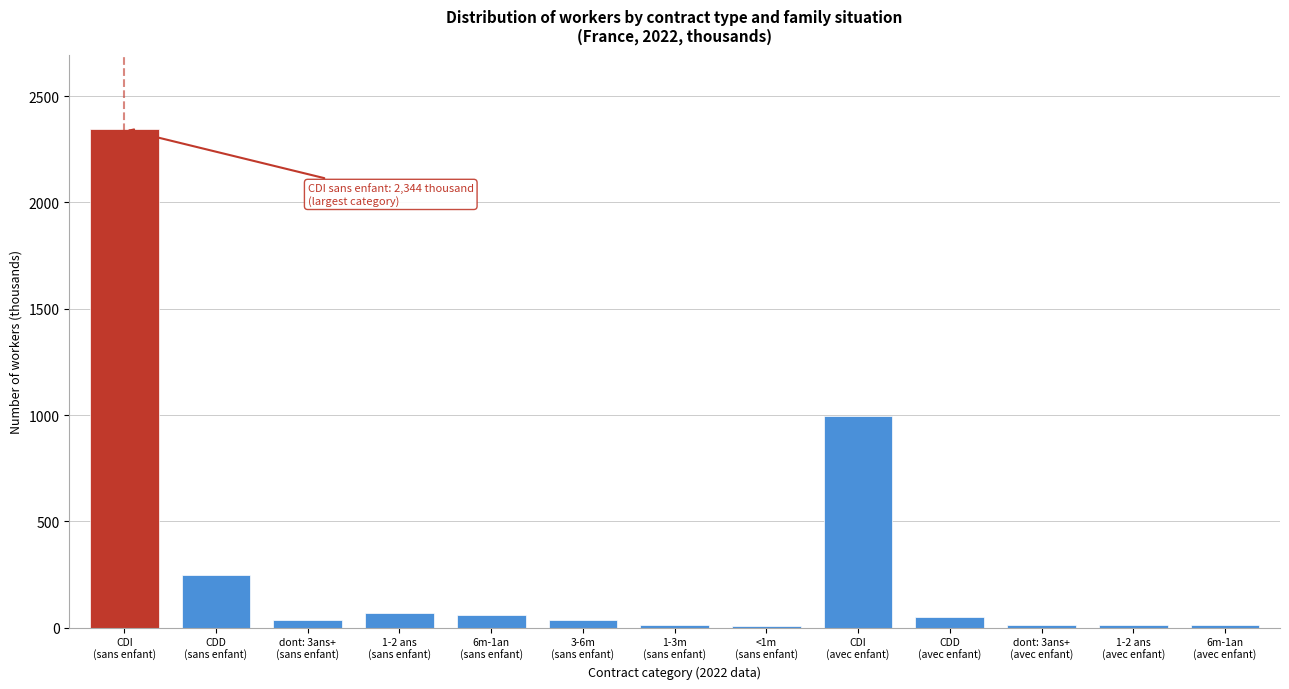

What is the maximum value shown in the chart?

2344.0